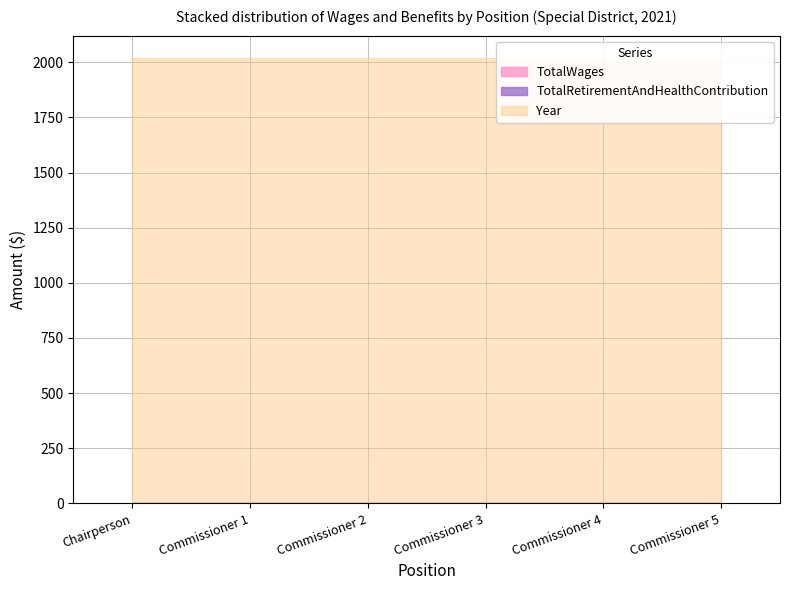

Is the value of TotalWages at Commissioner greater than the value of Year at Commissioner?

No